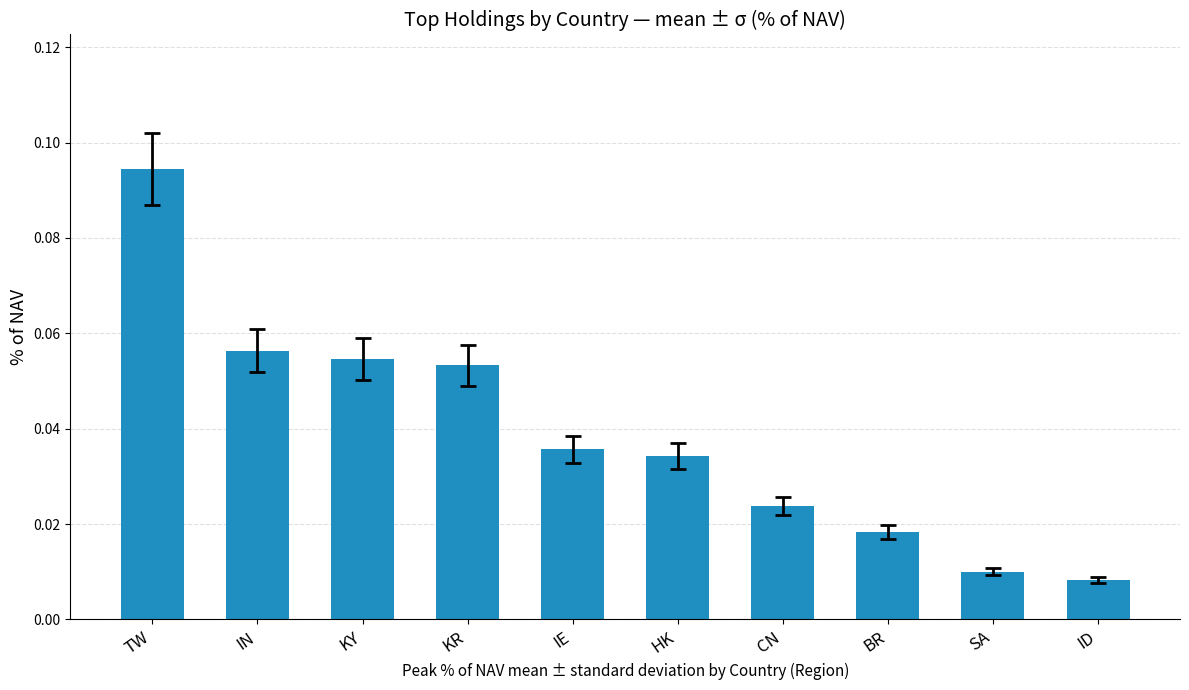

Does the chart contain any negative values?

No